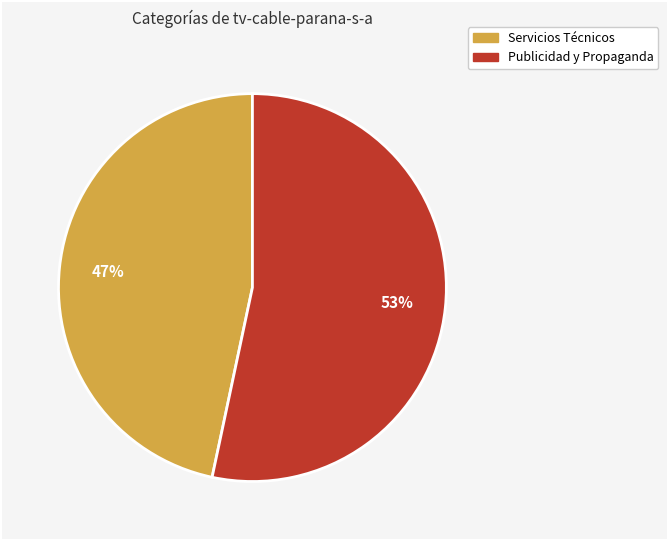

Do Publicidad y Propaganda and Servicios Técnicos together represent more than half of the pie?

Yes